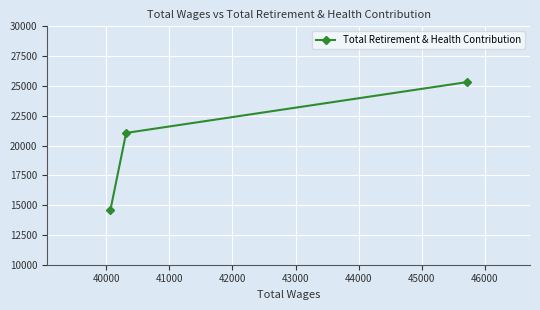

What is the minimum value shown in the chart?

14575